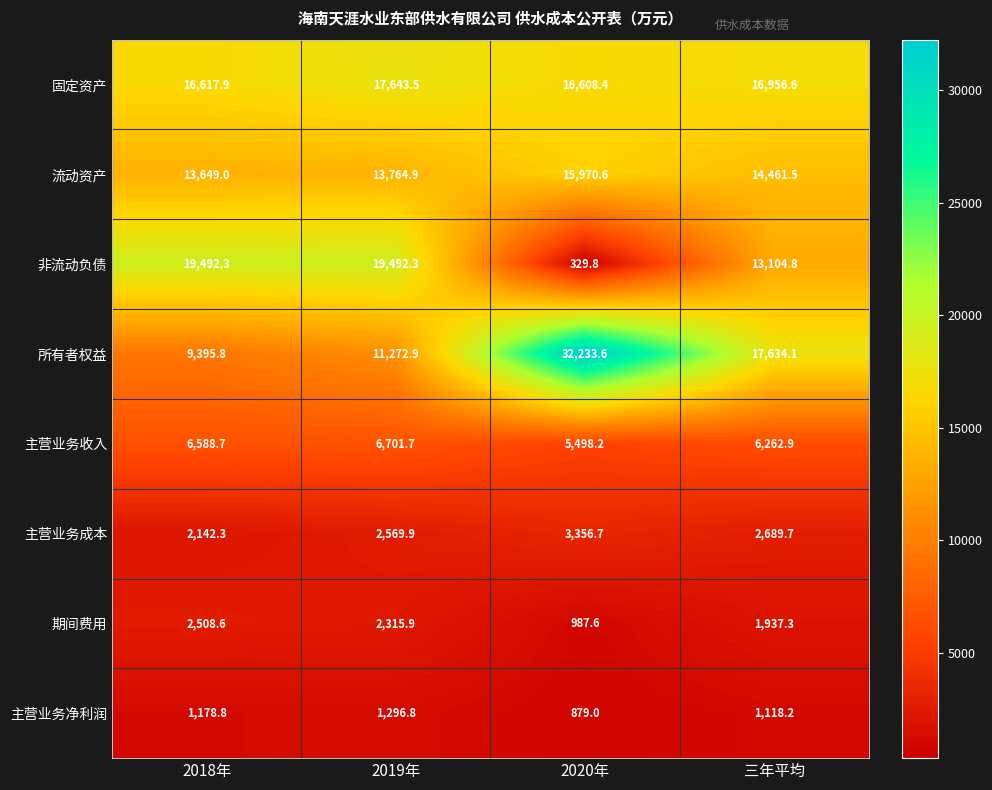

What is the sum of all 期间费用 values?

7749.4